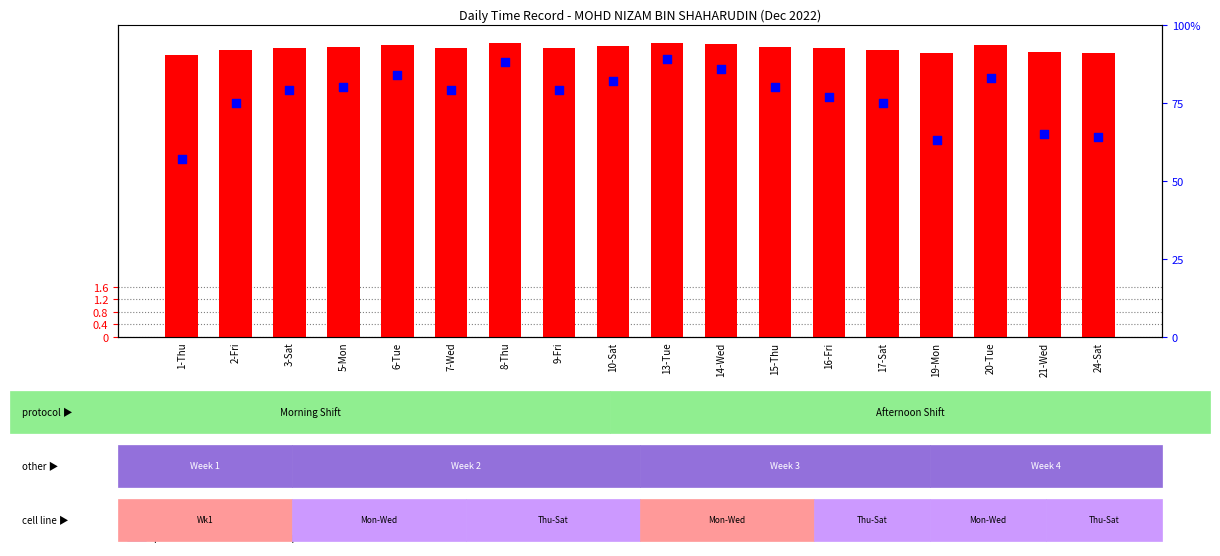

Which series has the largest total across all categories?

percentile rank within the sample